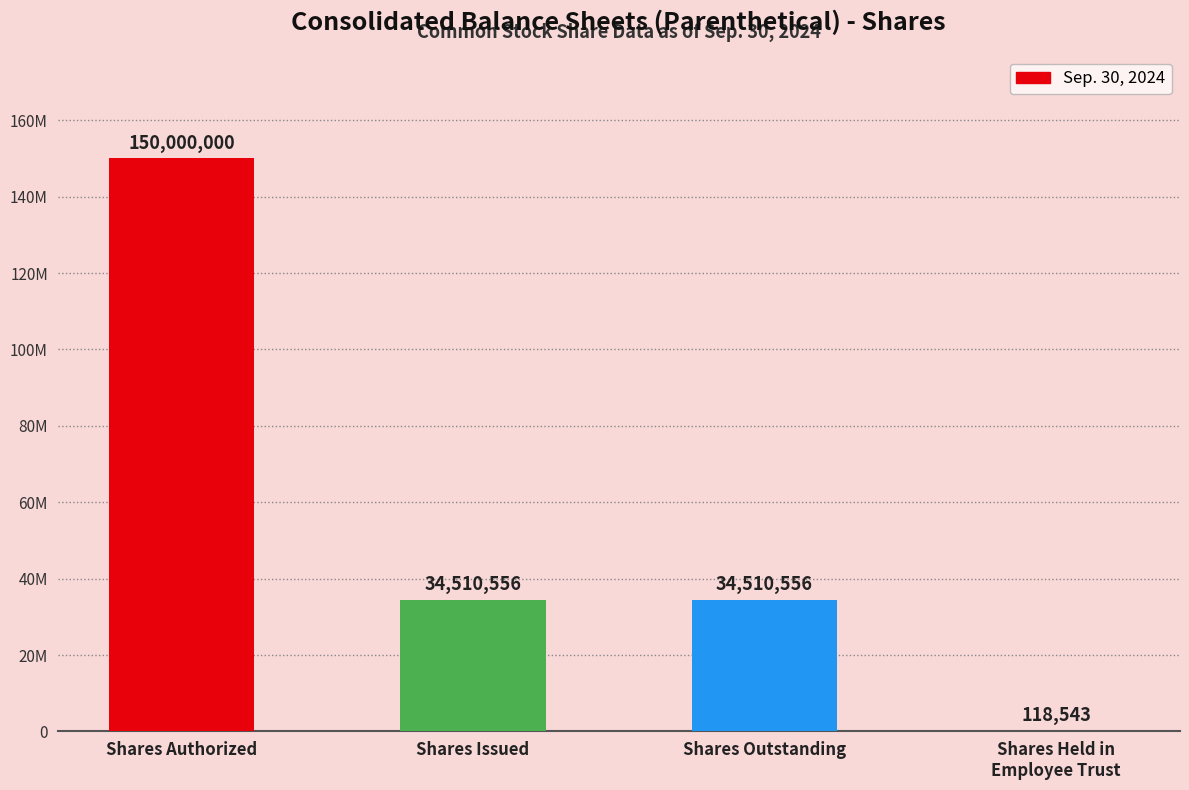

Which label corresponds to the smallest value in the chart?

Shares Held in
Employee Trust